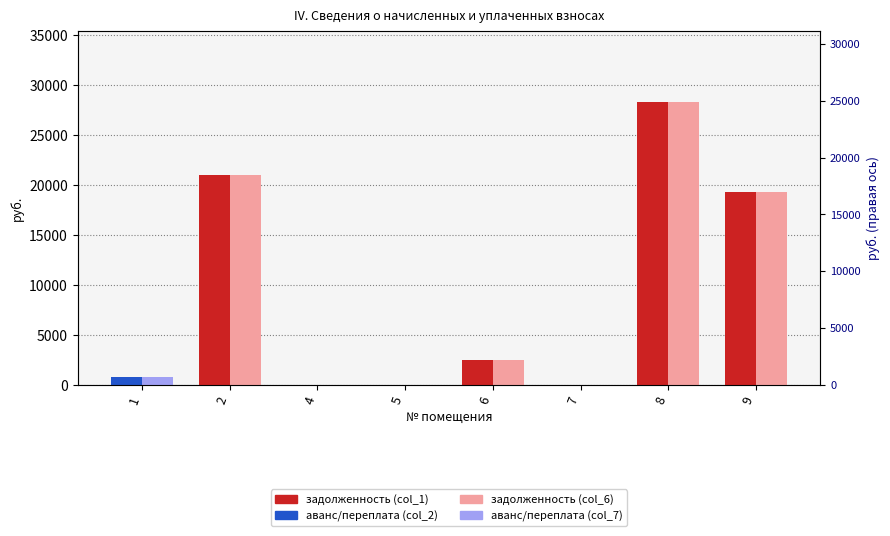

What is the maximum value for аванс/переплата (col_2)?

762.1